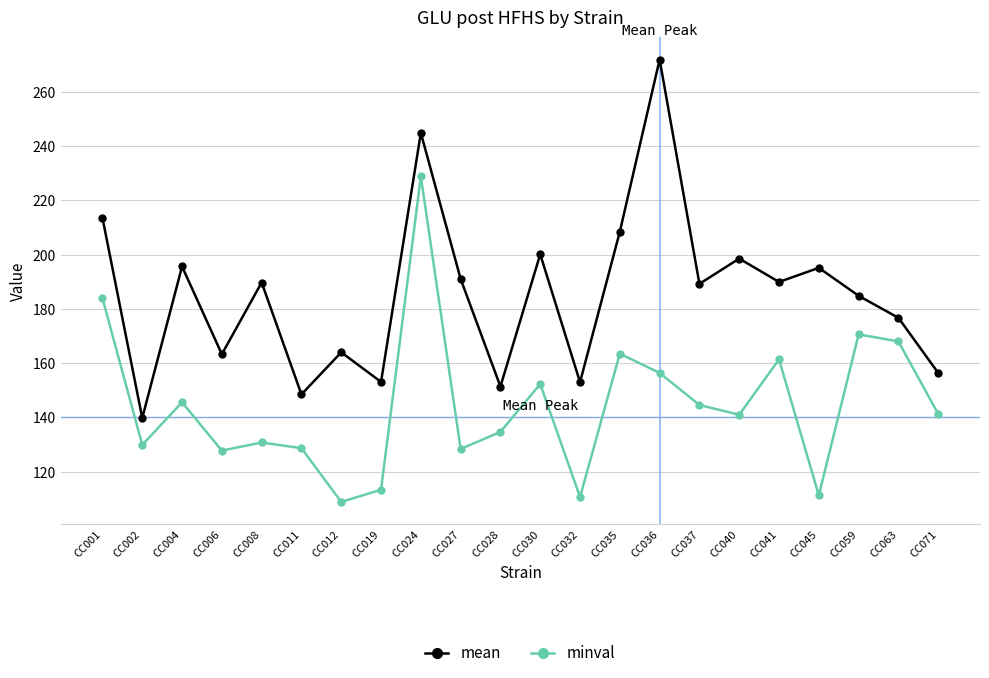

Is the value of minval at CC037 greater than the value of mean at CC030?

No